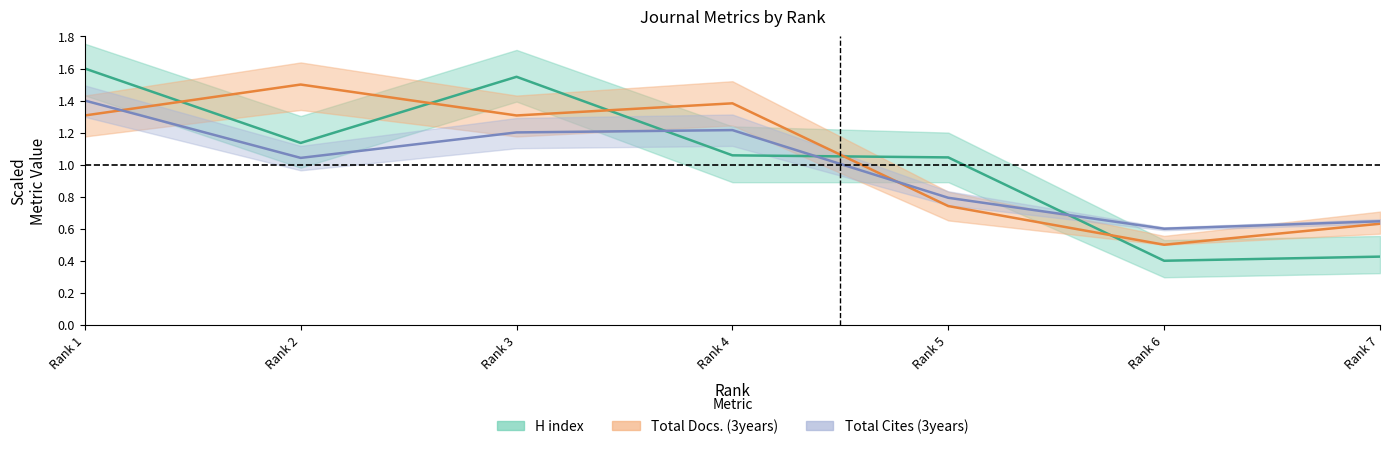

Which label corresponds to the largest value in the chart?

Rank 1